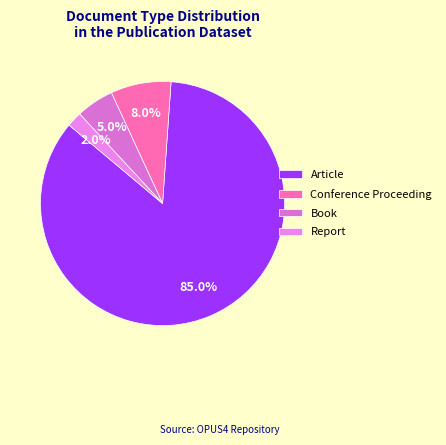

Rank the categories by value from lowest to highest.

Report, Book, Conference Proceeding, Article